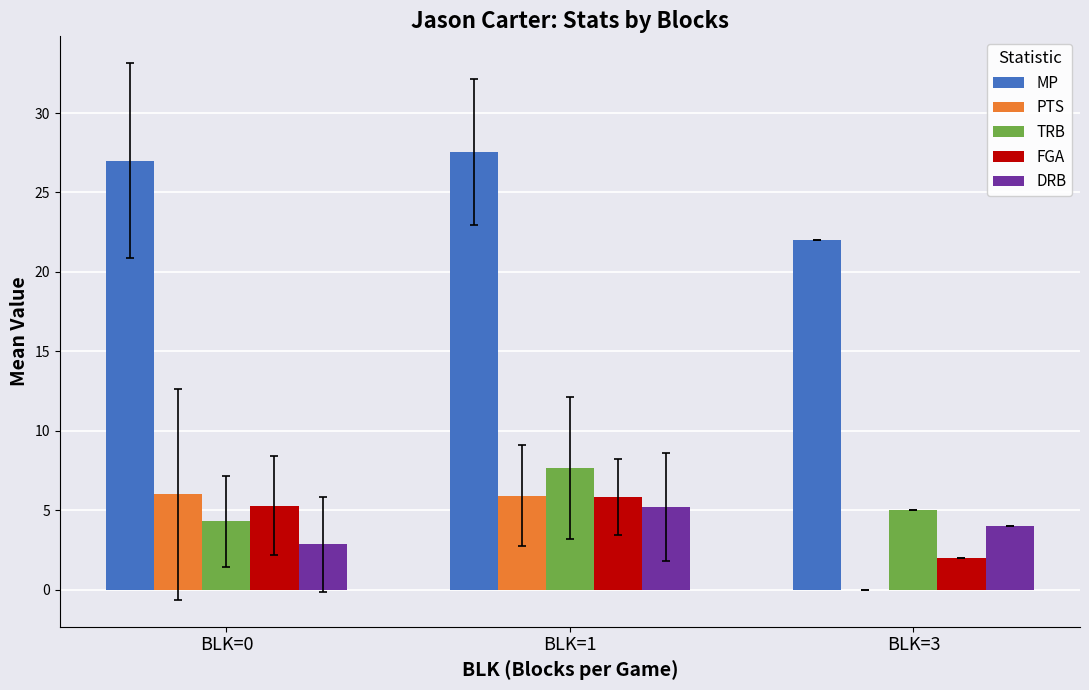

What is the total value across all series at BLK=1?

52.1